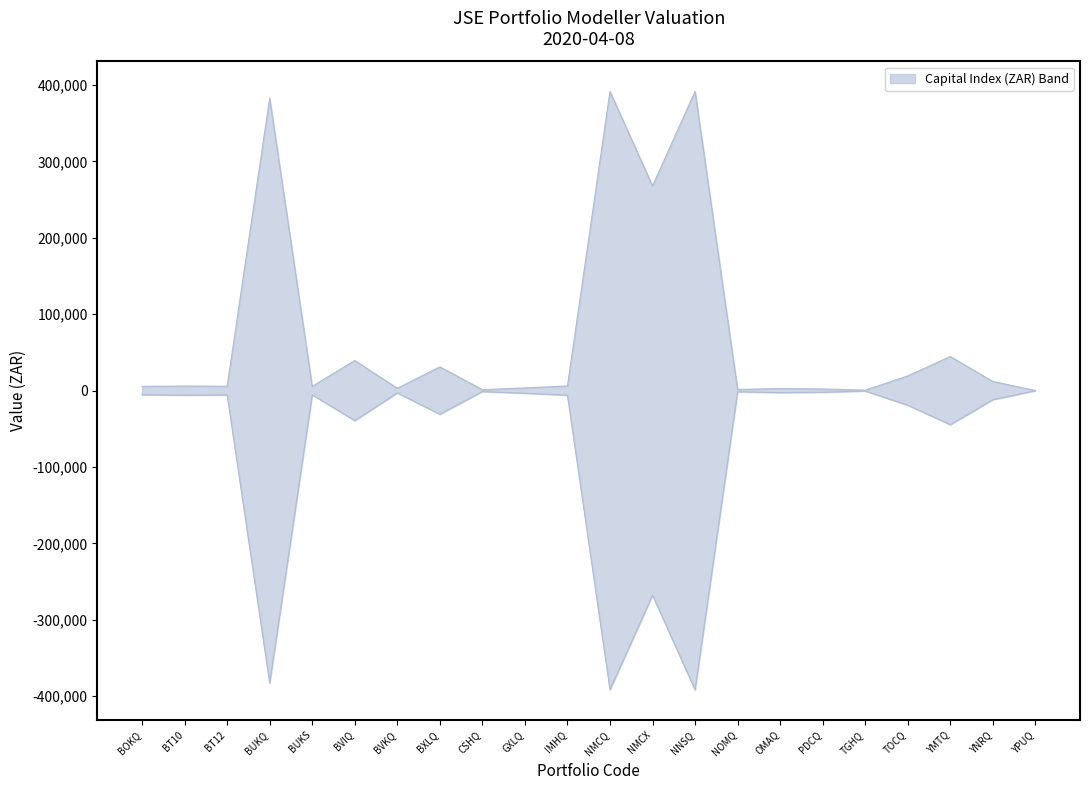

What position from the right is NNSQ?

9